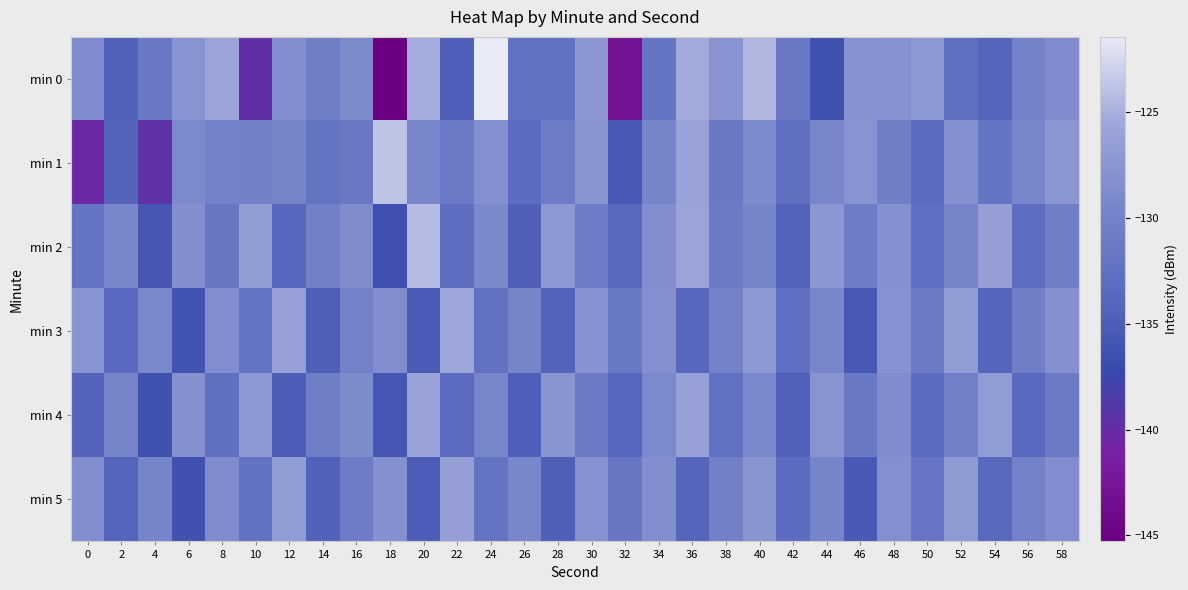

Which series has the largest total across all categories?

min 2